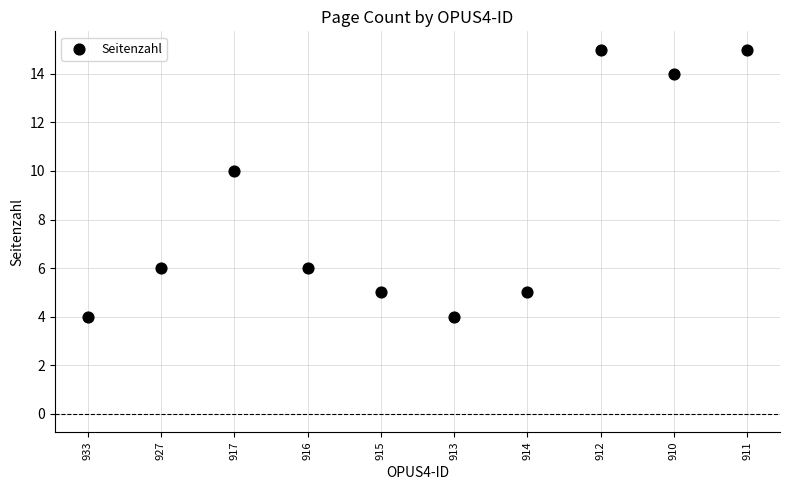

What Y value in the scatter plot is closest to 9?

10